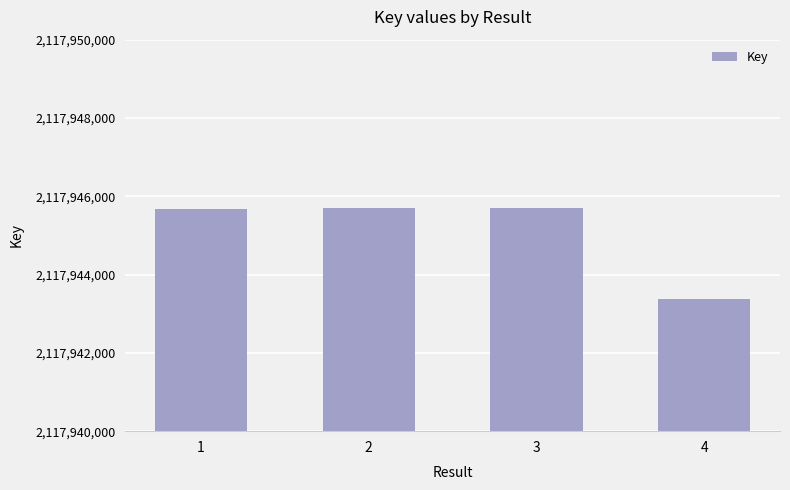

What is the sum of the values at 2 and 4?

4235889077